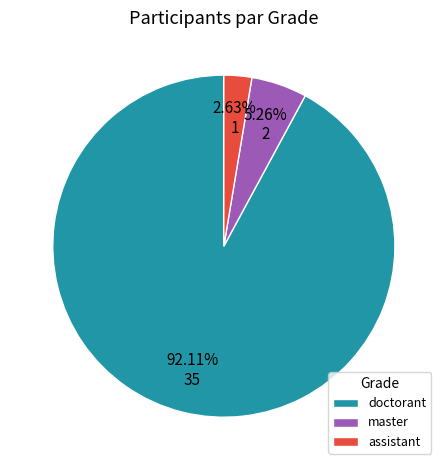

How many slices are in this pie chart?

3